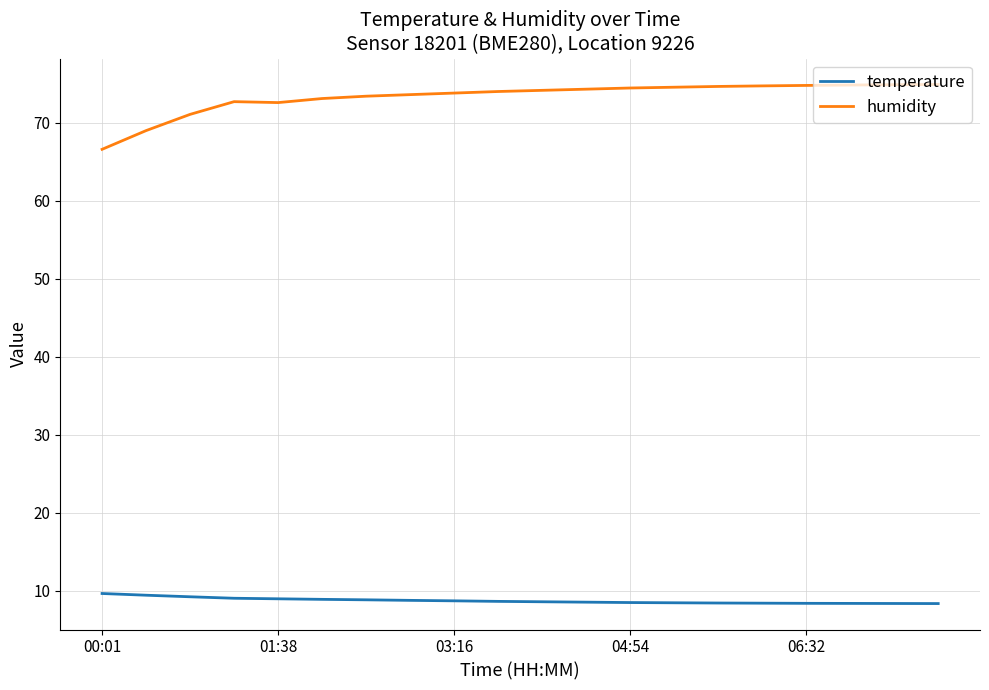

List the series in order of their peak value, lowest first.

temperature, humidity